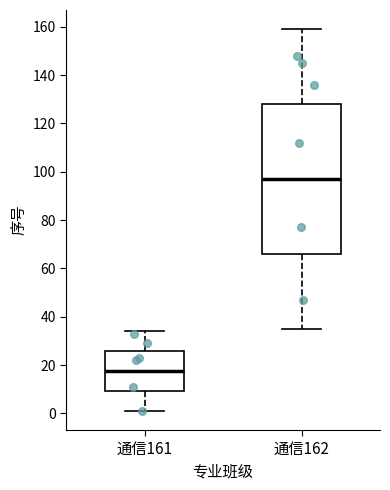

Reading left to right, transcribe this box plot: for each box, give where its median line is, the range the box spans, and where its two whiskers end, as read against the y-axis. The values are not printed on the chart, so give them approximately, as read against the axis.

通信161: median 18, box 10 to 26, whiskers 2 to 34
通信162: median 98, box 66 to 128, whiskers 36 to 160